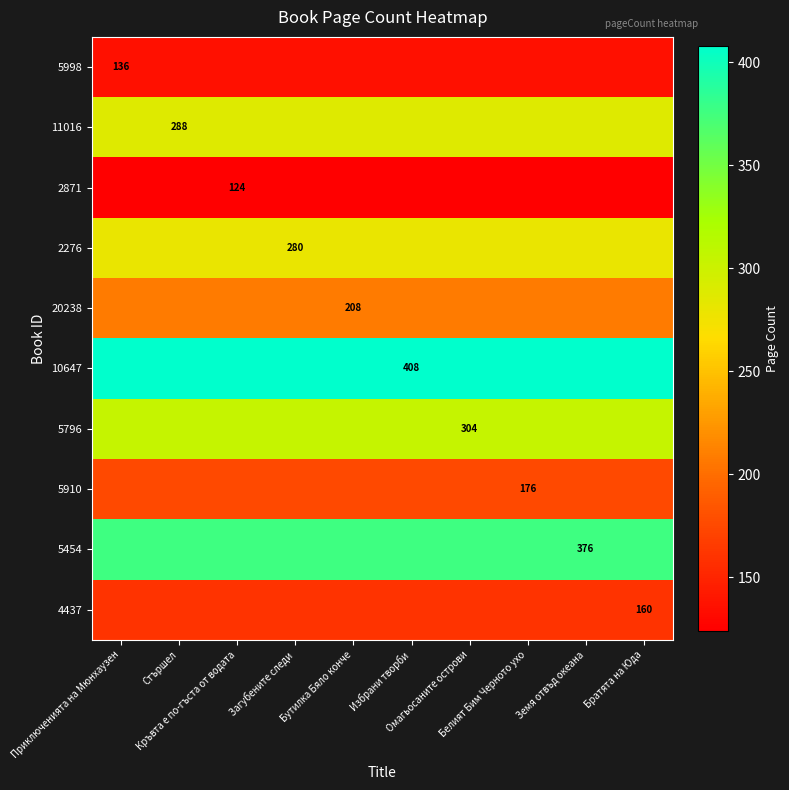

At which category is the sum across all series the highest?

Приключенията на Мюнхаузен